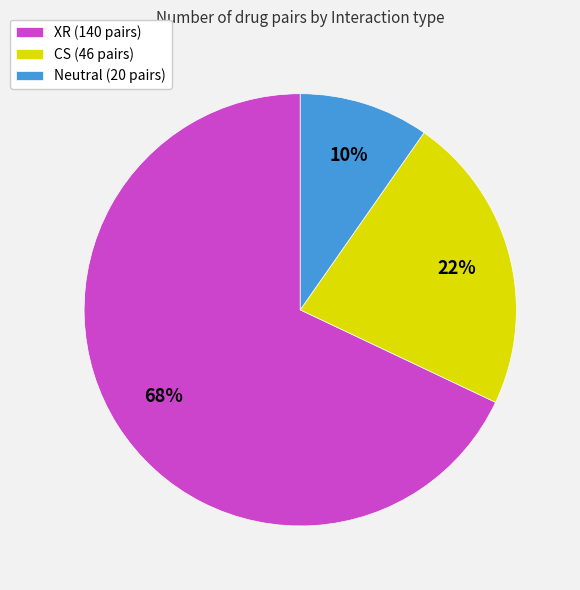

The XR slice represents 75% of the pie. True or false?

False